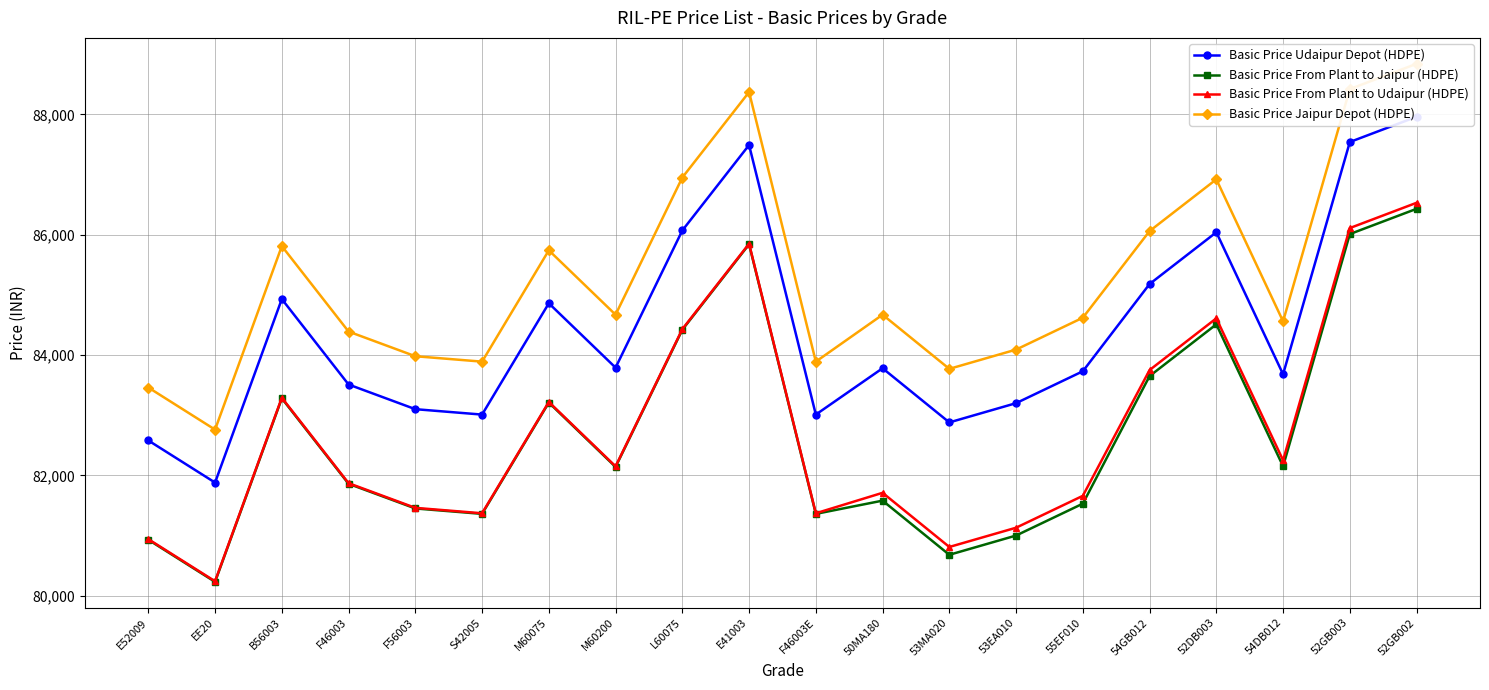

What position from the left is M60200?

8